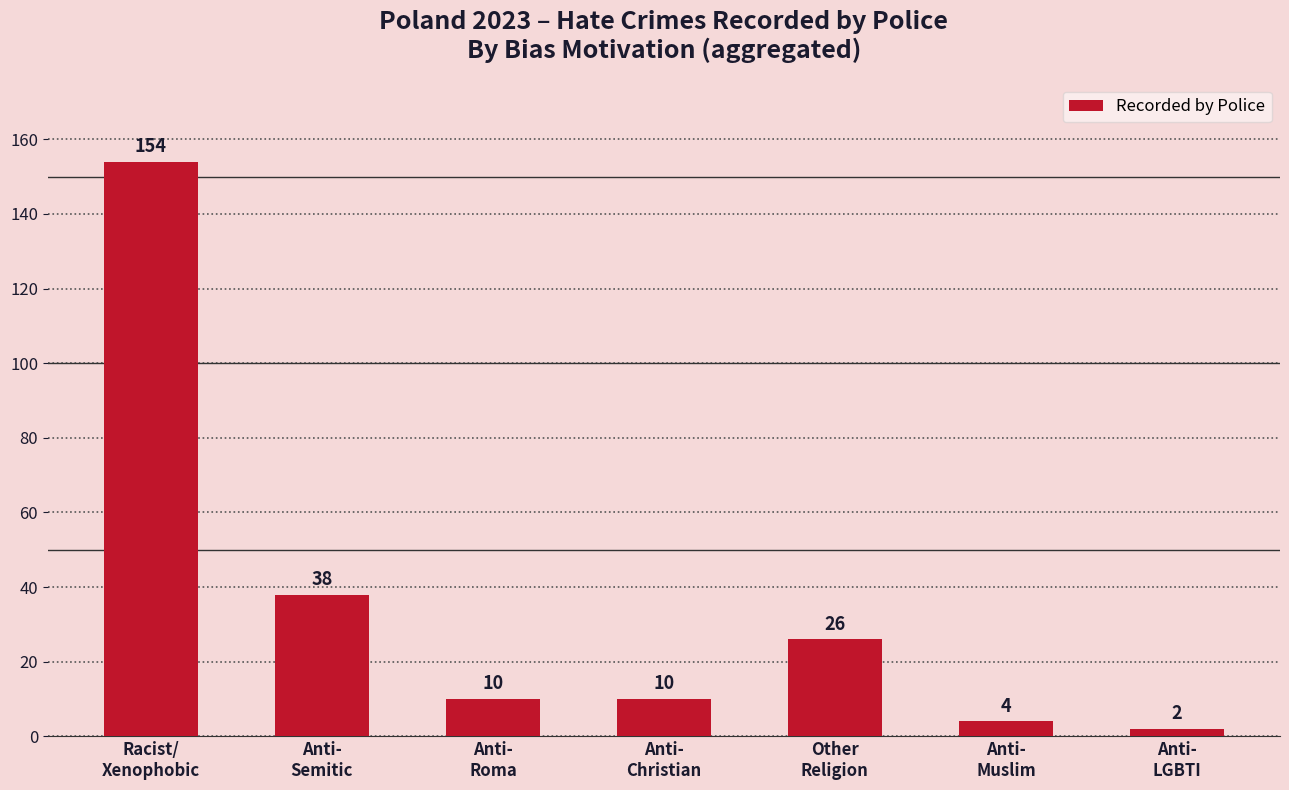

Does the chart contain stacked bars?

No